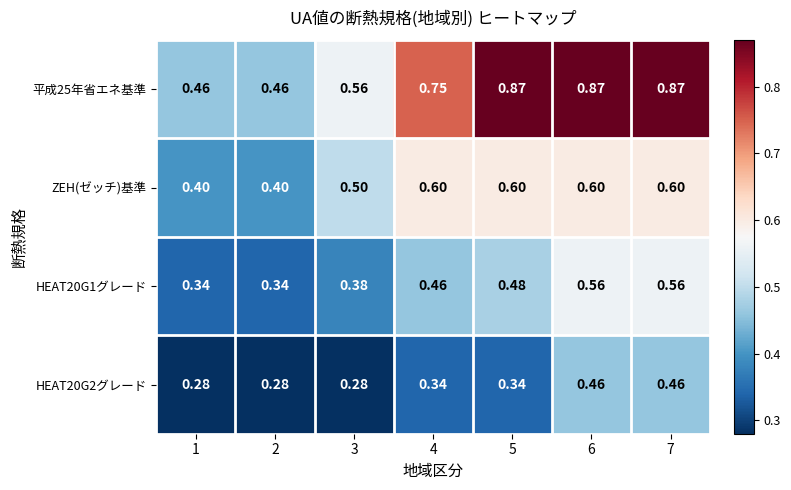

At how many categories does at least one series exceed 0?

7